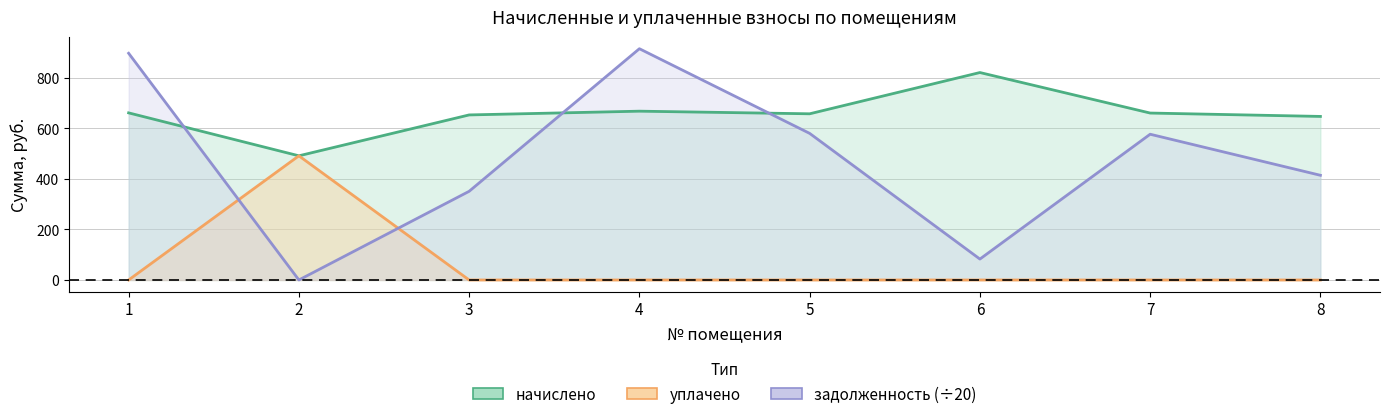

What is the total value across all series at 7?

1237.8